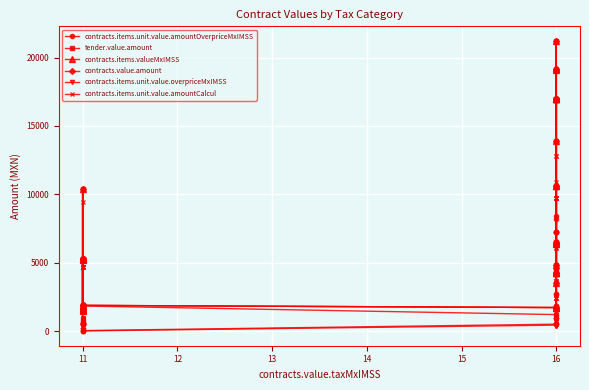

Reading right to left, extract all data points from this chart.

contracts.items.unit.value.amountOverpriceMxIMSS: 2724.4	8173.2	6309.8	4162.9	1816.3	7265.1	1816.3	1640.7	4540.7	1816.3	7265.1	8389.4	514.6	7265.1	4540.7	2724.4	7265.1	7265.1	1104.5	1230.5	514.6	45.0	602.0	602.0	711.9	554.1	5.2	554.1	554.1	523.5	0.0	947.2	554.1	554.1
tender.value.amount: 6365.9	19097.7	19140.0	13873.6	4243.9	16975.7	4243.9	6496.0	10609.8	4243.9	16975.7	21219.7	1728.4	16975.7	10609.8	6365.9	16975.7	16975.7	3532.2	4872.0	1728.4	1887.0	1542.9	1542.9	1652.8	5258.6	1887.0	5258.6	5258.6	5228.1	1457.4	10356.3	5258.6	5258.6
contracts.items.valueMxIMSS: 6365.9	19097.7	19140.0	13873.6	4243.9	16975.7	4243.9	6496.0	10609.8	4243.9	16975.7	21219.7	1728.4	16975.7	10609.8	6365.9	16975.7	16975.7	3532.2	4872.0	1728.4	1887.0	1542.9	1542.9	1652.8	5258.6	1887.0	5258.6	5258.6	5228.1	1457.4	10356.3	5258.6	5258.6
contracts.value.amount: 6365.9	19097.7	19140.0	13873.6	4243.9	16975.7	4243.9	6496.0	10609.8	4243.9	16975.7	21219.7	1728.4	16975.7	10609.8	6365.9	16975.7	16975.7	3532.2	4872.0	1728.4	1887.0	1542.9	1542.9	1652.8	5258.6	1887.0	5258.6	5258.6	5228.1	1457.4	10356.3	5258.6	5258.6
contracts.items.unit.value.overpriceMxIMSS: 782.9	782.9	543.9	448.6	782.9	782.9	782.9	353.6	782.9	782.9	782.9	723.2	443.6	782.9	782.9	782.9	782.9	782.9	476.1	353.6	443.6	20.3	542.3	542.3	641.3	99.8	2.3	99.8	99.8	94.3	0.0	85.3	99.8	99.8
contracts.items.unit.value.amountCalcul: 3641.5	10924.5	12830.2	9710.7	2427.7	9710.7	2427.7	4855.3	6069.2	2427.7	9710.7	12830.2	1213.8	9710.7	6069.2	3641.5	9710.7	9710.7	2427.7	3641.5	1213.8	1842.0	940.9	940.9	940.9	4704.6	1881.8	4704.6	4704.6	4704.6	1457.4	9409.1	4704.6	4704.6